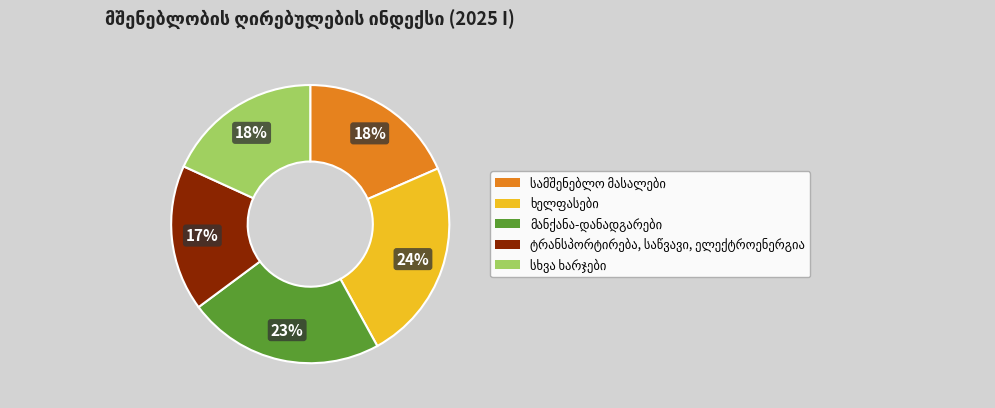

Is there a majority slice in this chart?

No